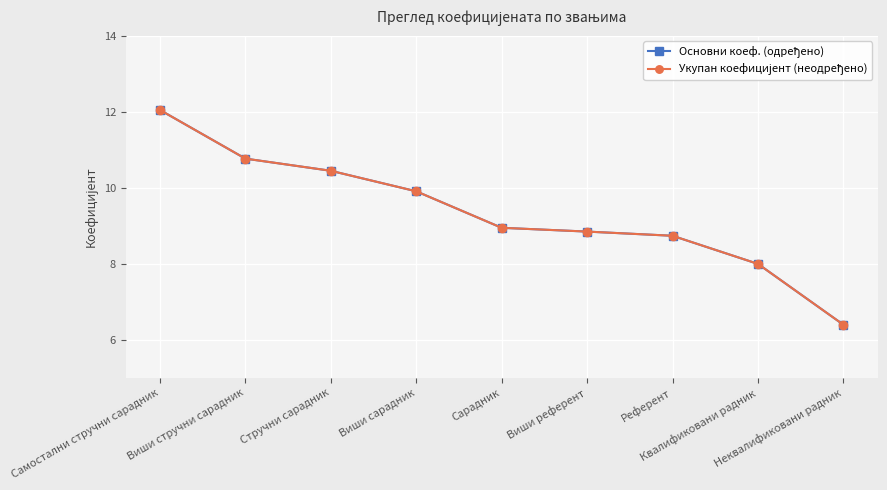

At which label does Основни коеф. (одређено) first exceed 8?

Самостални стручни сарадник